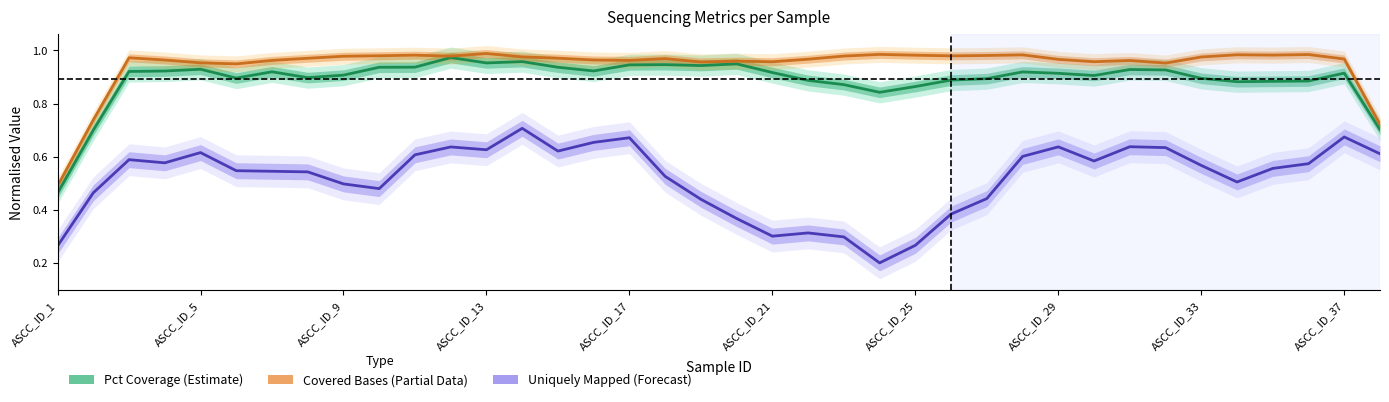

Which series has the largest total across all categories?

Covered Bases (Partial)